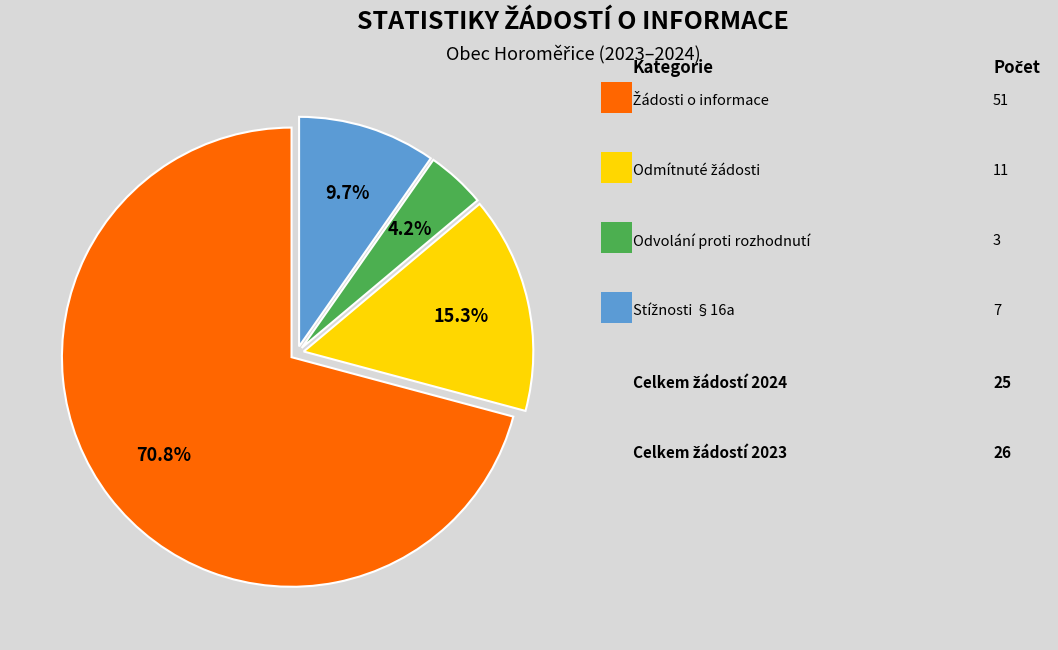

Is there any slice that represents more than half of the pie?

Yes